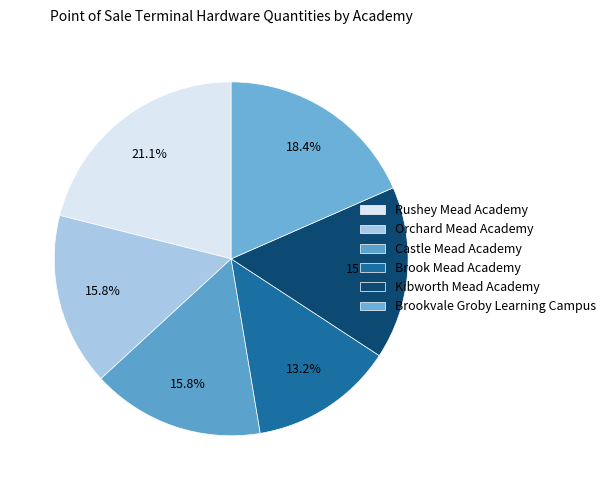

Combined, what portion of the pie is Orchard Mead Academy and Brookvale Groby Learning Campus?

34.2%